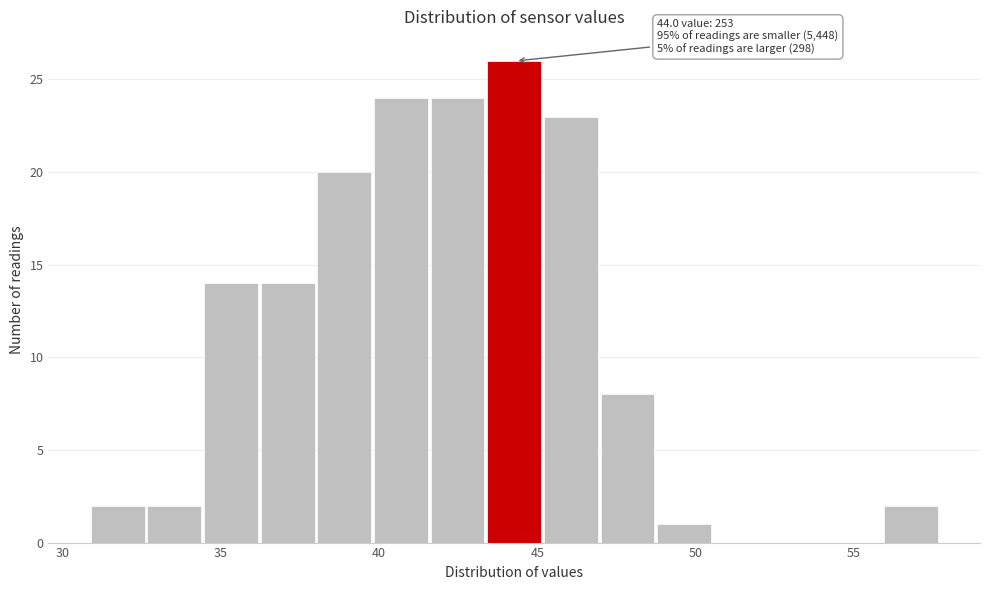

Around what value on the x-axis is the tallest bar? Give the approximate position of its centre, as read against the axis.

44.5